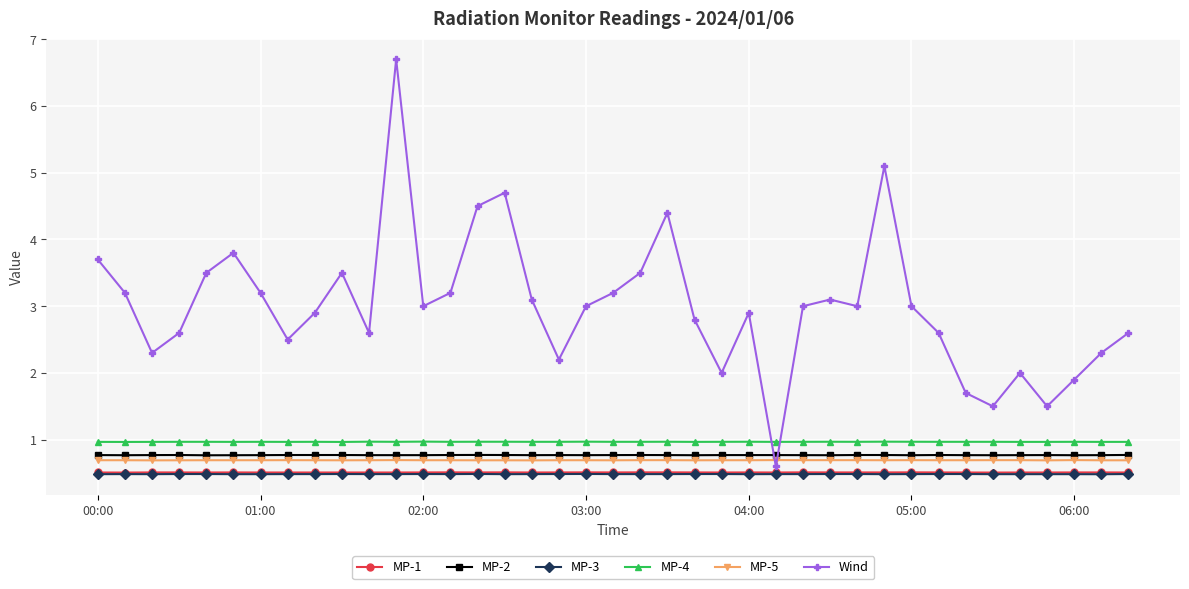

What is the value of the MP-5 point at the 34th from the left?

0.7